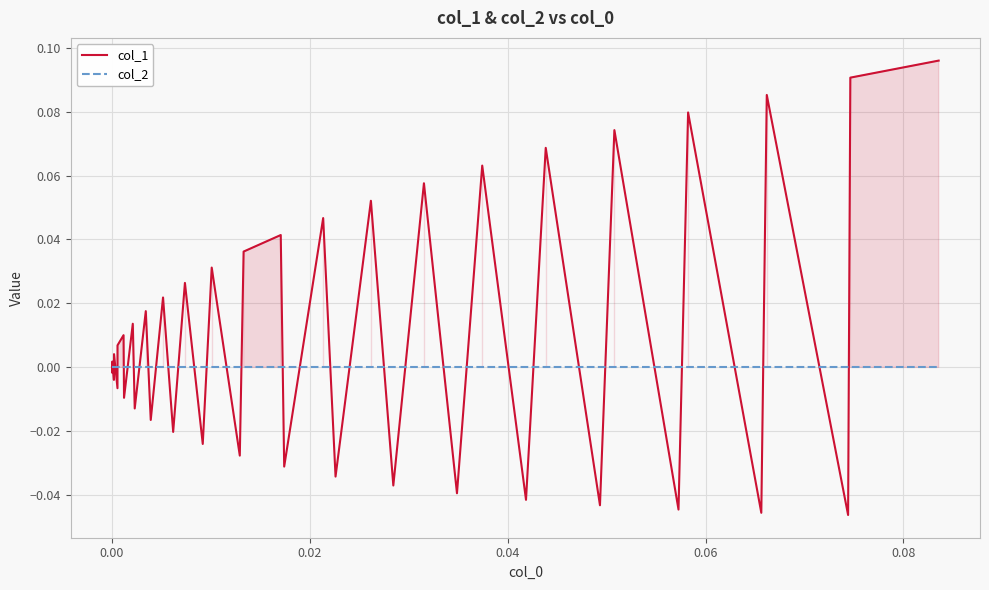

Which series has the largest range (max minus min)?

col_1